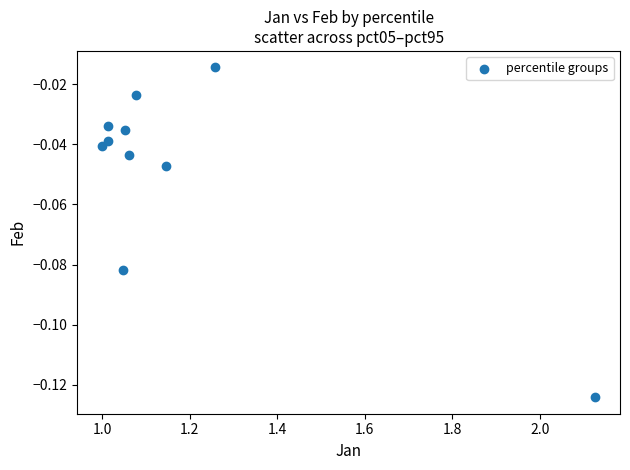

What is the range of X values (max minus min)?

1.1